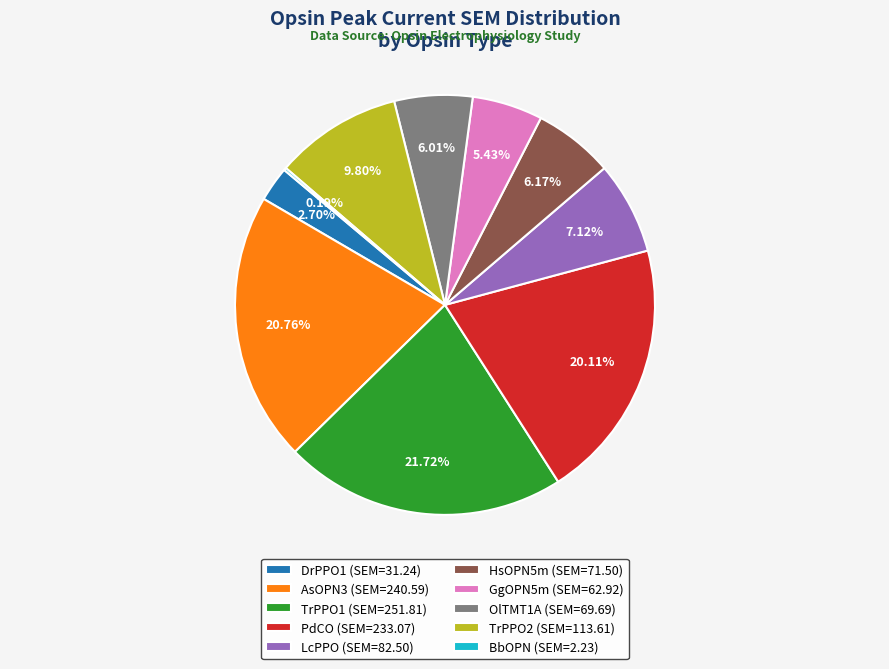

Is there any slice that represents more than half of the pie?

No